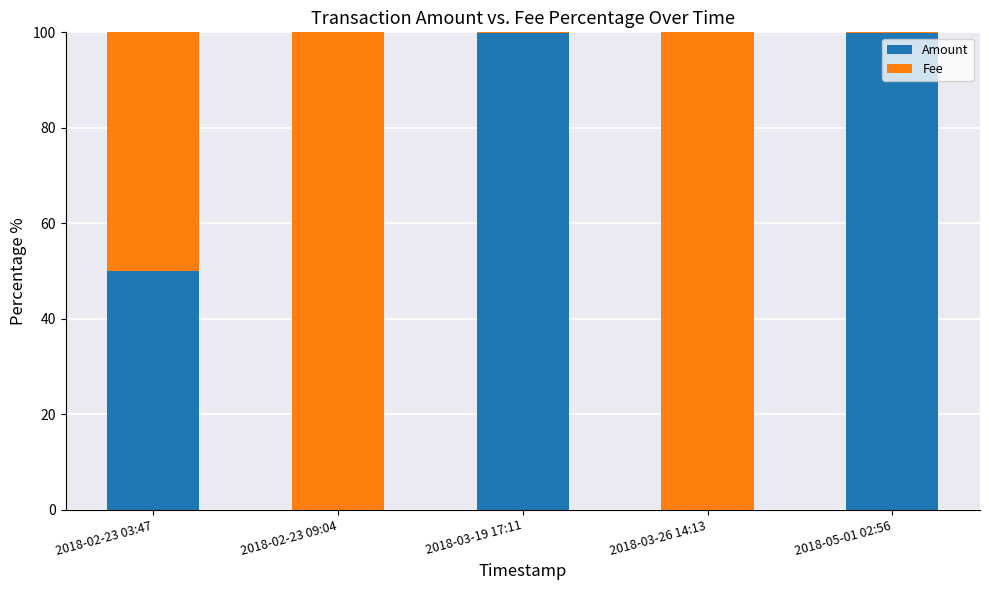

What is the sum of all Amount values?

249.7